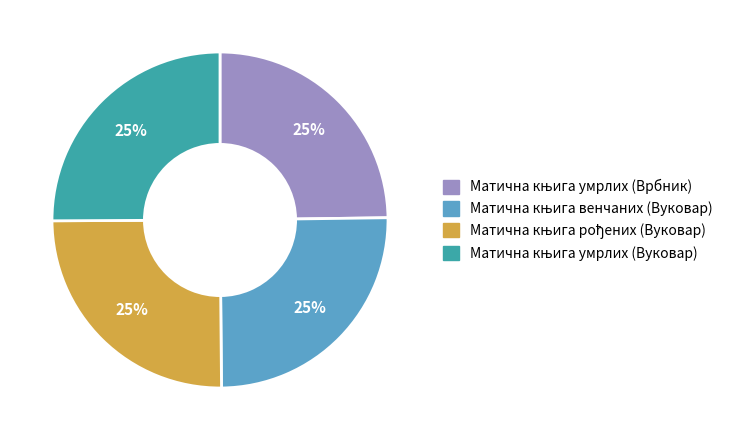

Is there a majority slice in this chart?

No